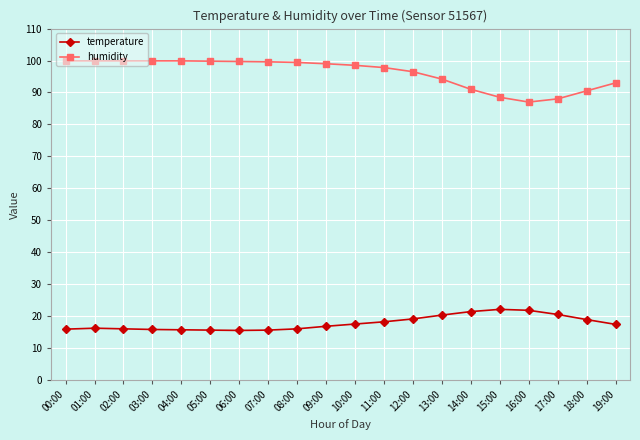

How many data points does each series have?

20